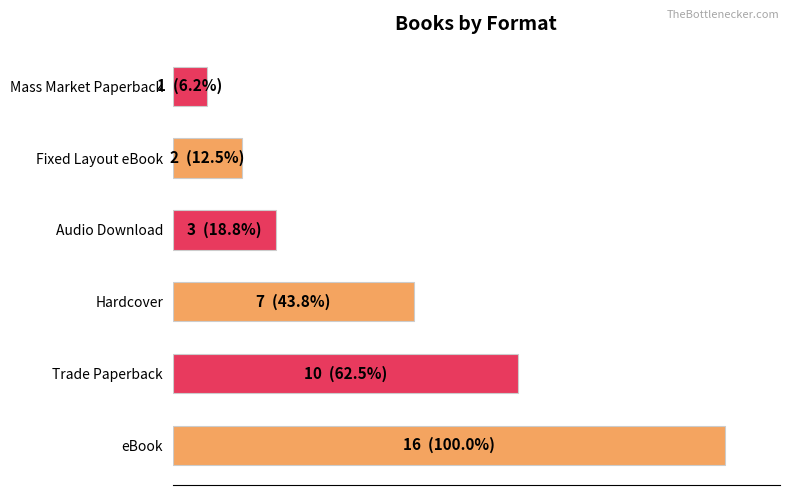

Does the chart contain any negative values?

No